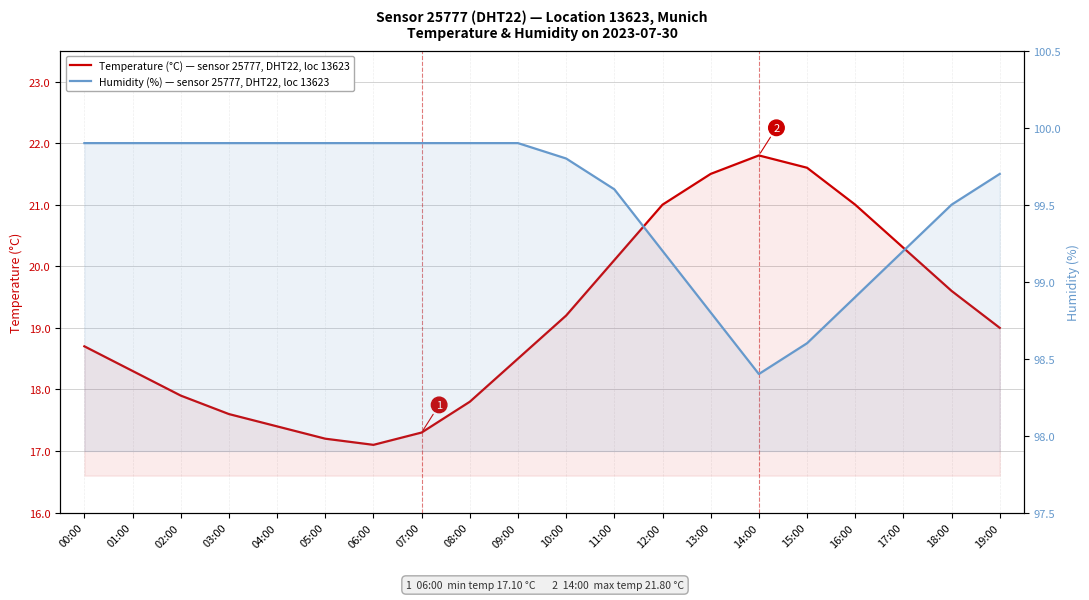

How many series are shown in this chart?

2